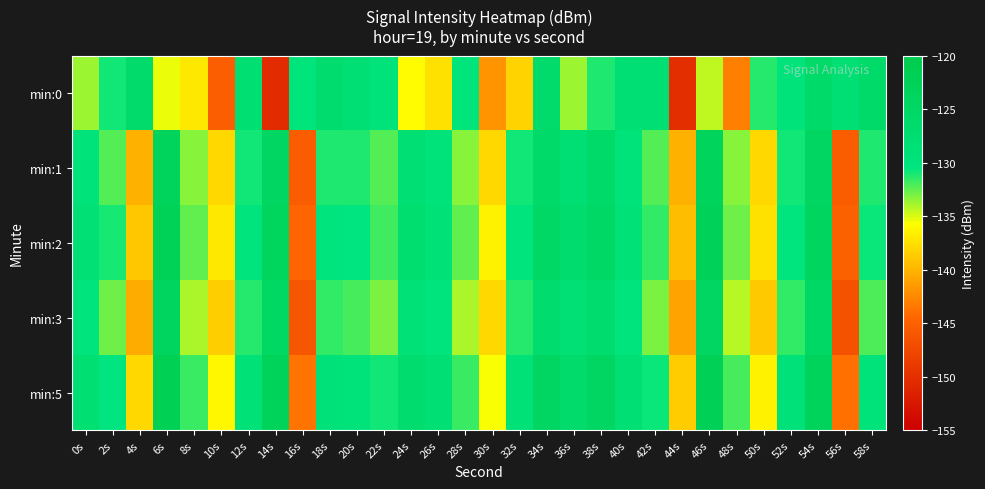

Rank the series by their maximum value, from highest to lowest.

min:5, min:2, min:1, min:3, min:0